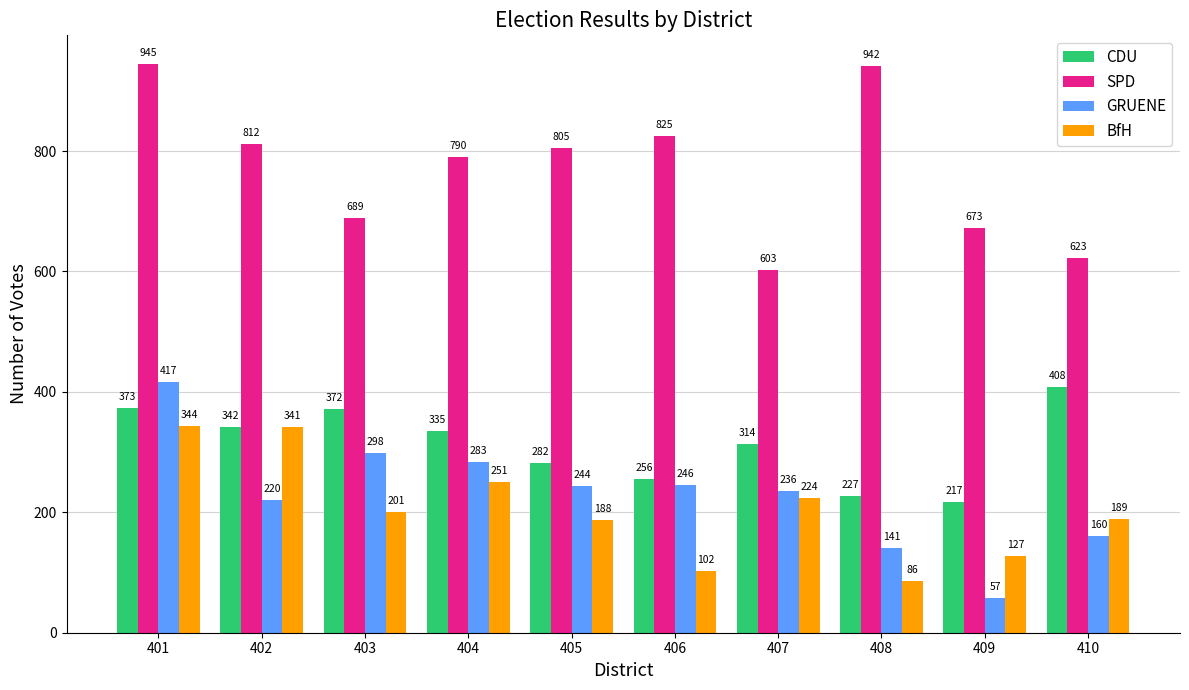

The CDU series shows 305 at 409. True or false?

False